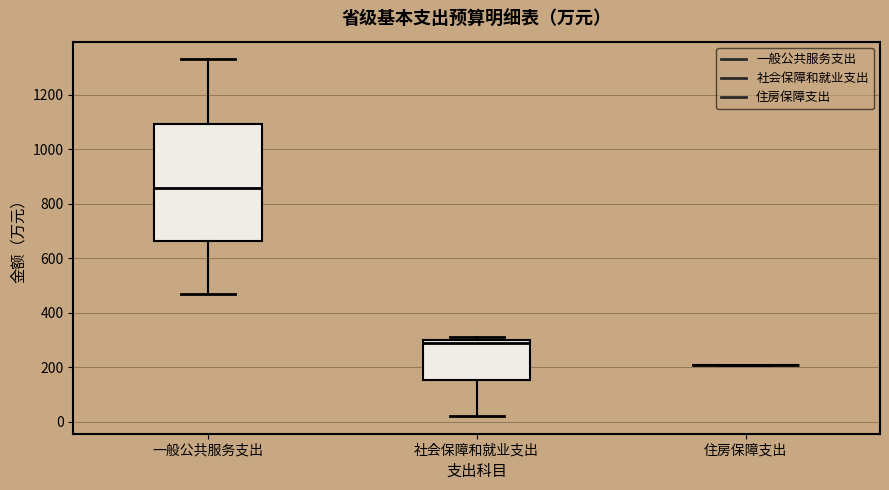

Reading left to right, read every box against the y-axis: the position of its median line, the range the box covers, and the ends of its whiskers. The values are not printed on the chart, so give them approximately, as read against the axis.

一般公共服务支出: median 860, box 660 to 1100, whiskers 480 to 1340
社会保障和就业支出: median 280, box 160 to 300, whiskers 20 to 300 (just above the box's upper edge)
住房保障支出: box collapsed to a line at 200, whiskers 200 to 200